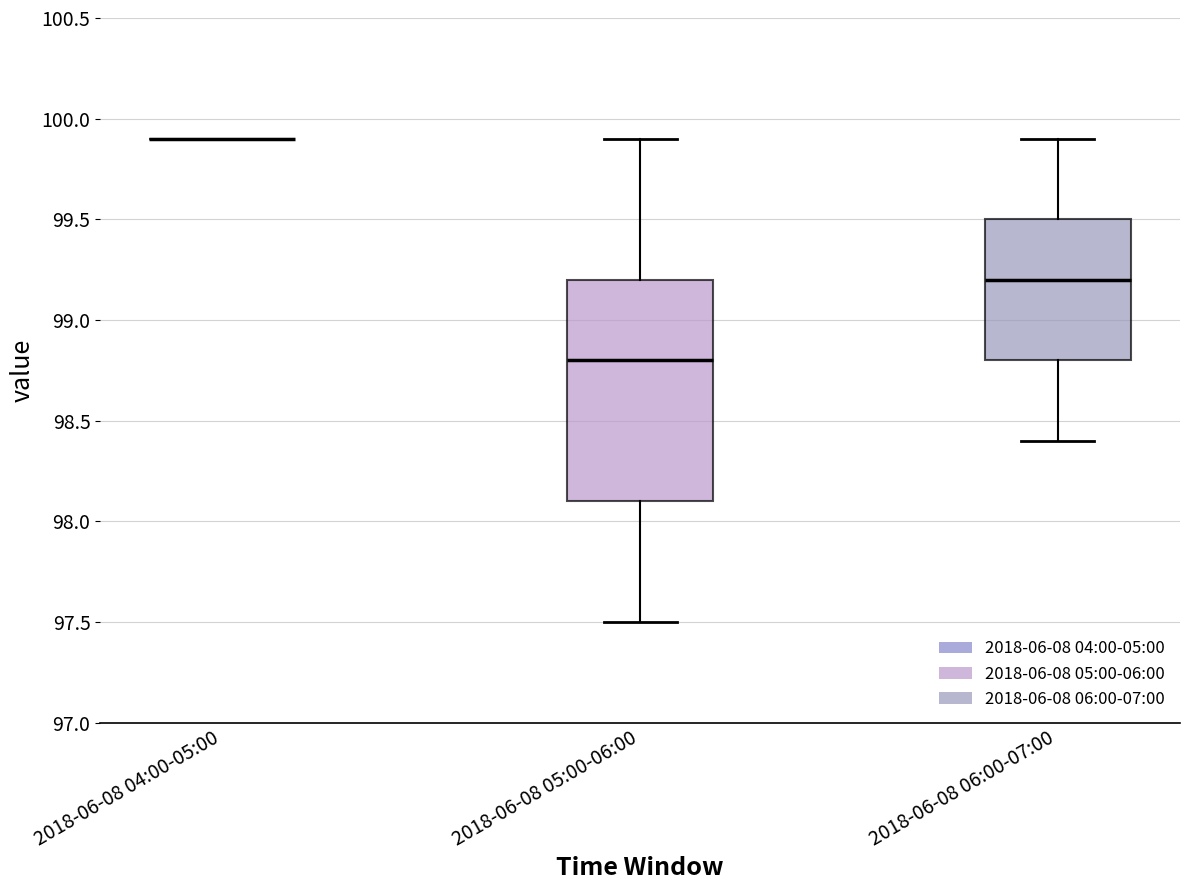

Where is the upper edge of the box for 2018-06-08 06:00-07:00 on the y-axis? The values are not printed on the chart, so give them approximately, as read against the axis.

99.5